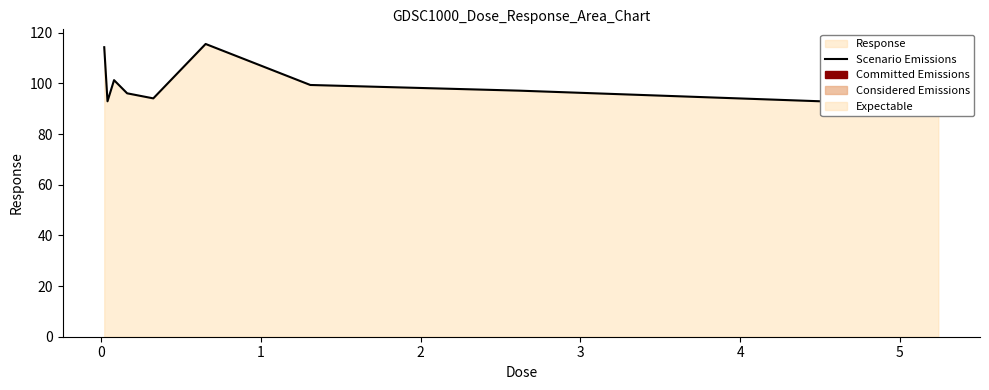

Where is the data nearest to the value 103?

1